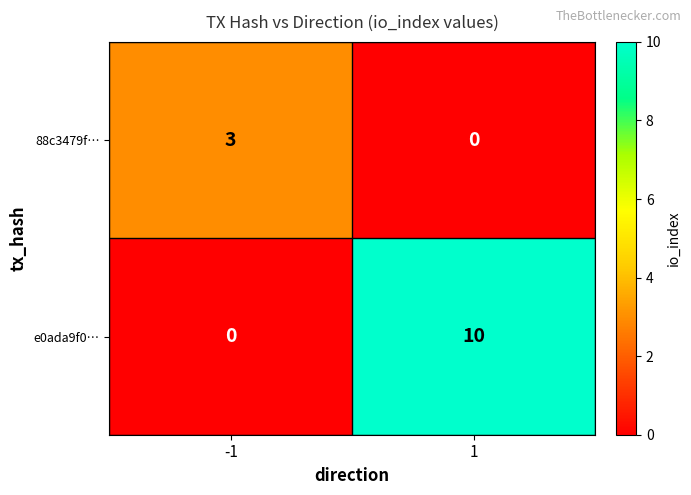

Reading right to left, transcribe all the data shown in this chart.

88c3479f…: 1=0	-1=3
e0ada9f0…: 1=10	-1=0